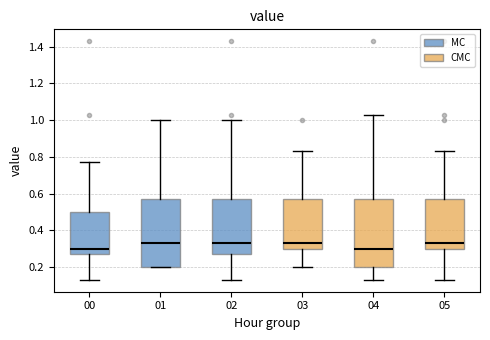

Where is the lower edge of the box at x = 03 on the y-axis? The values are not printed on the chart, so give them approximately, as read against the axis.

0.30